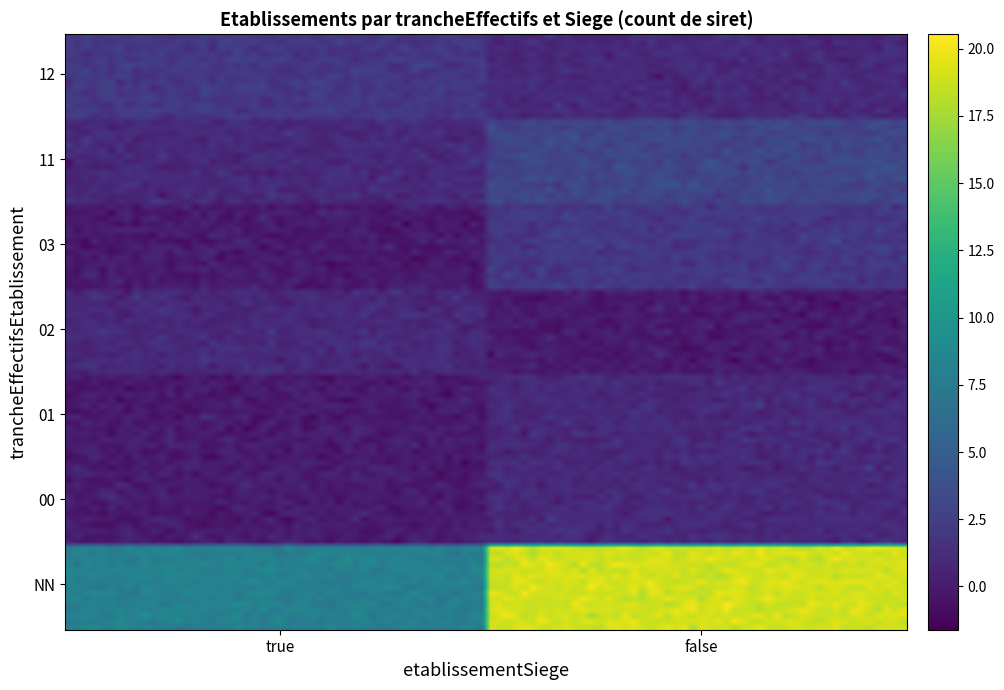

At which category does the chart reach its peak across all series?

NN_false